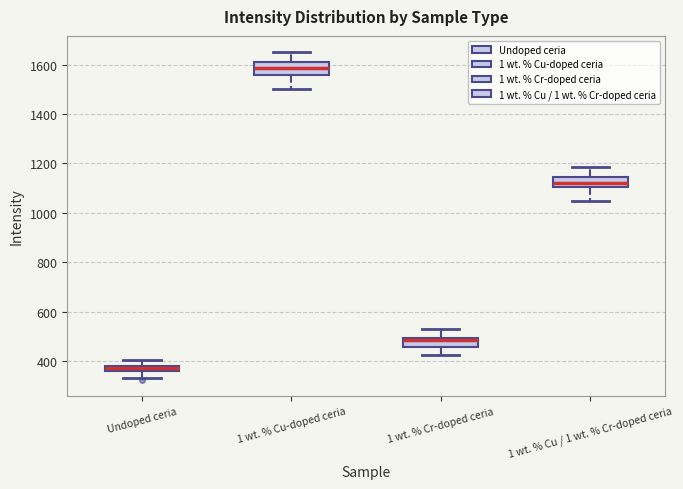

Where does the lower whisker of the box for 1 wt. % Cu / 1 wt. % Cr-doped ceria end on the y-axis? The values are not printed on the chart, so give them approximately, as read against the axis.

1040